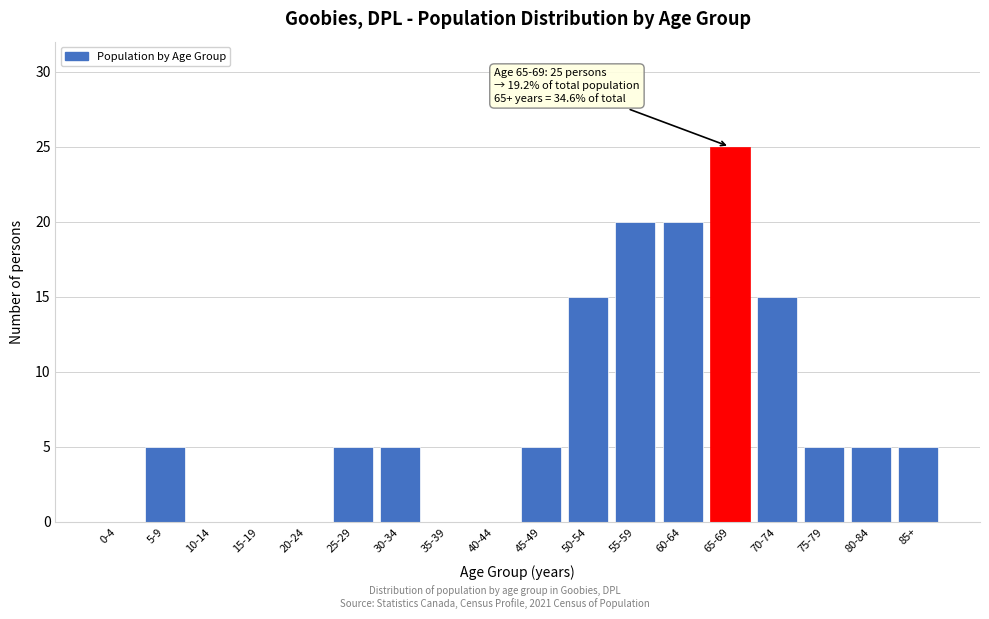

Reading right to left, list all the values displayed in this chart.

85+=5	80-84=5	75-79=5	70-74=15	65-69=25	60-64=20	55-59=20	50-54=15	45-49=5	40-44=0	35-39=0	30-34=5	25-29=5	20-24=0	15-19=0	10-14=0	5-9=5	0-4=0